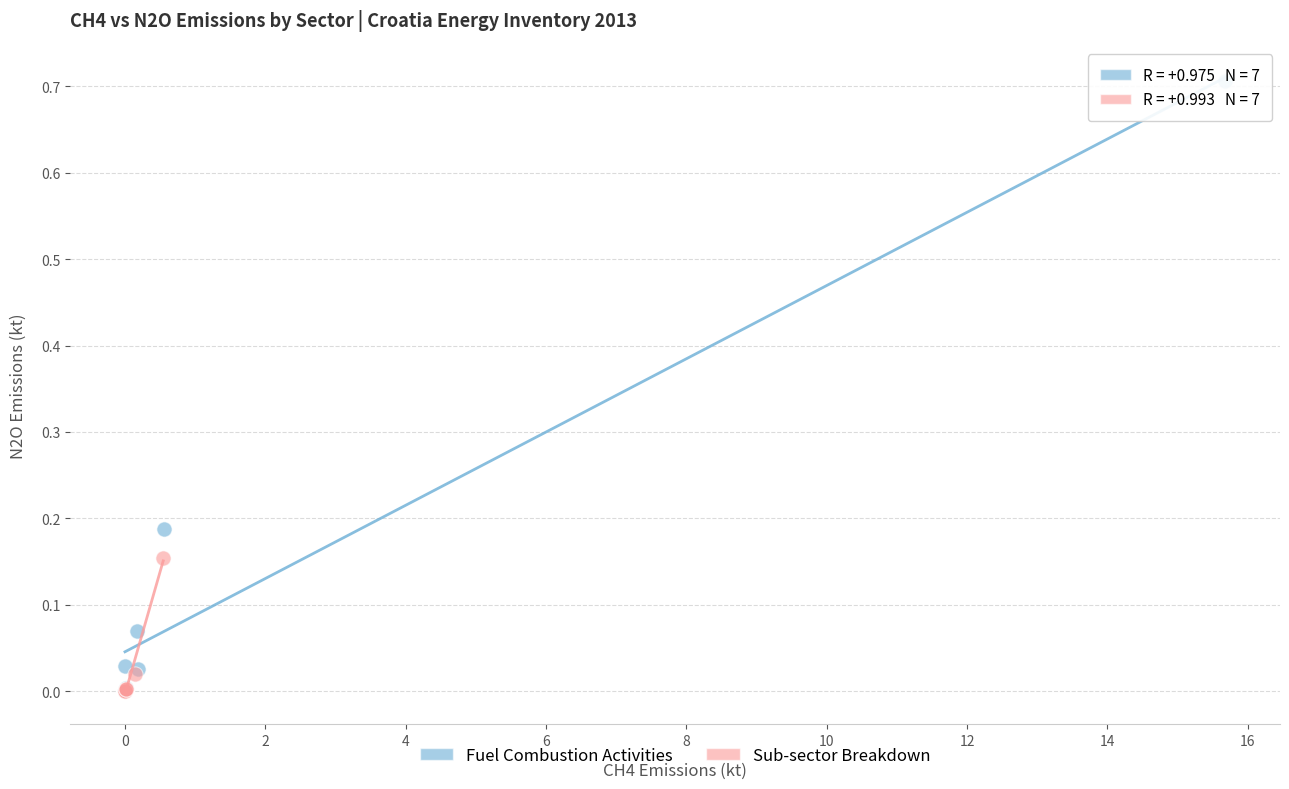

What are all the series names shown in the legend?

Fuel Combustion Activities, Sub-sector Breakdown